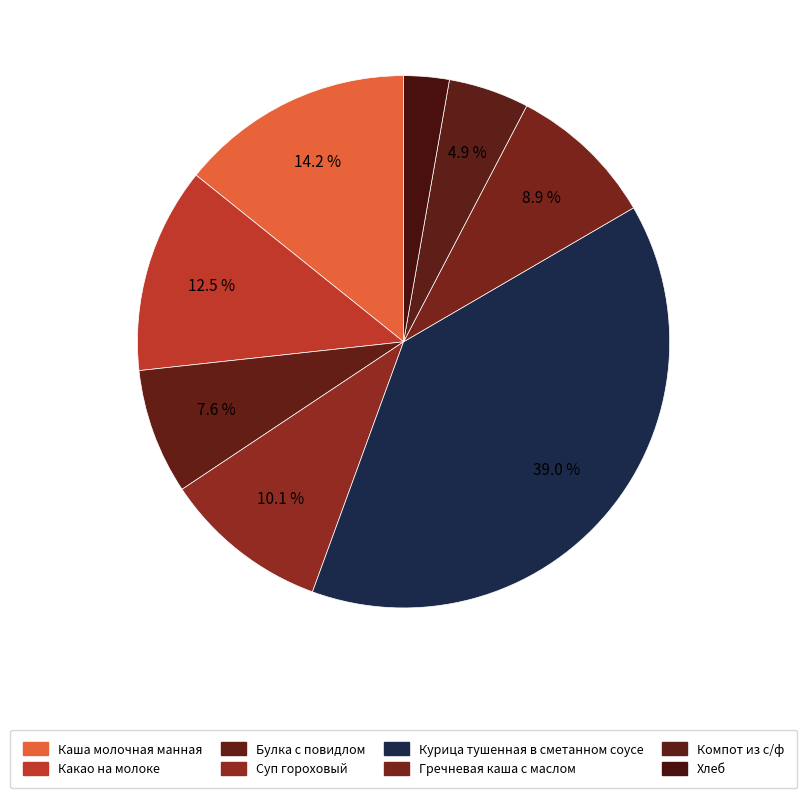

How many slices are in this pie chart?

8